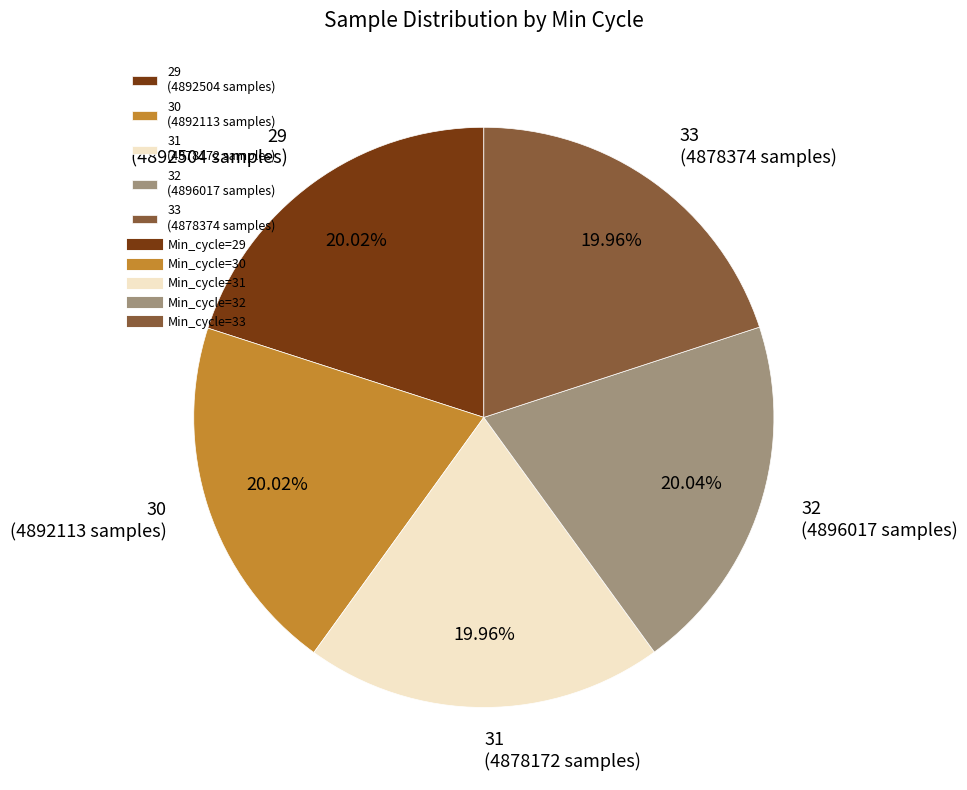

Combined, do 30 (4892113 samples) and 33 (4878374 samples) account for over 50%?

No